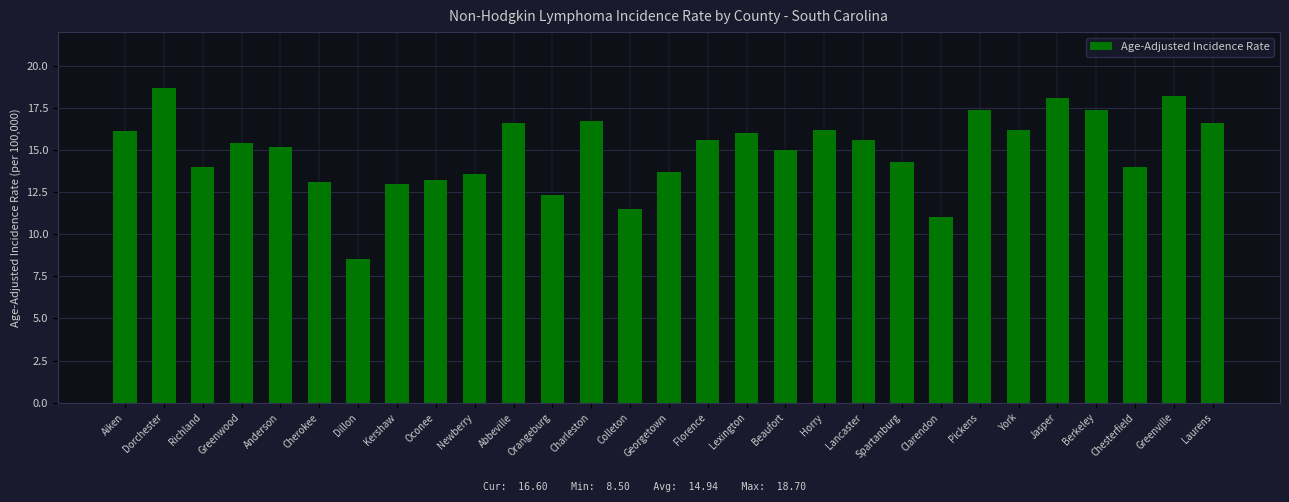

What is the difference between the values at York and Oconee?

3.0